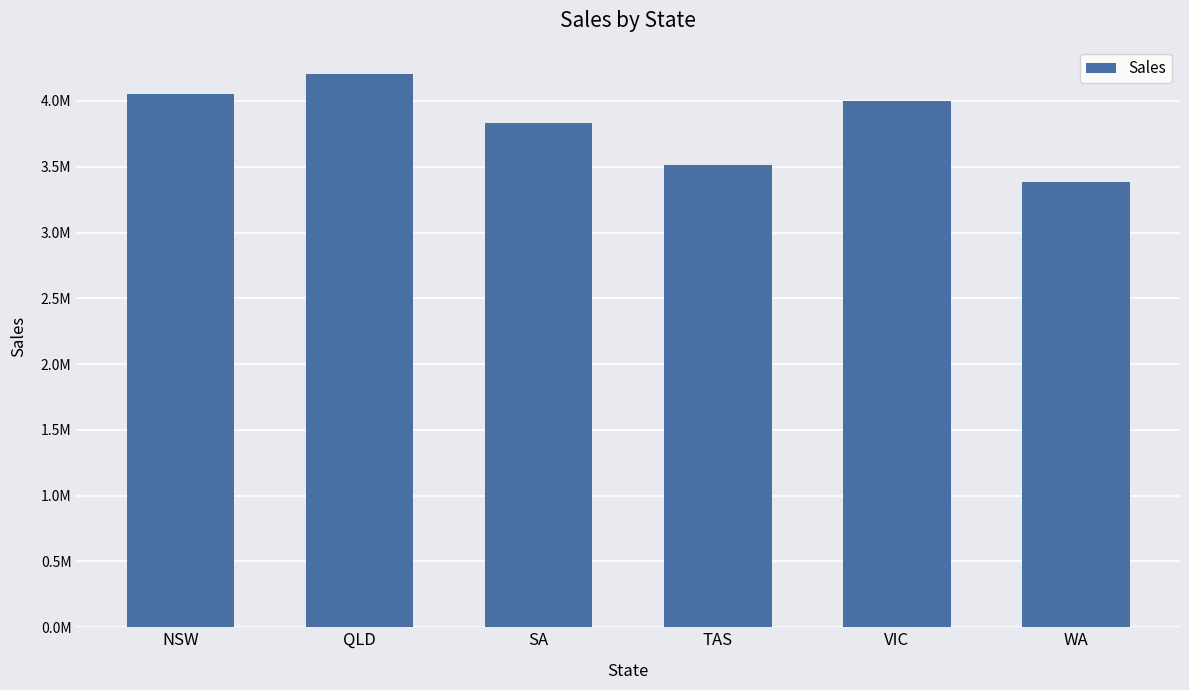

Which has a higher value, VIC or NSW?

NSW